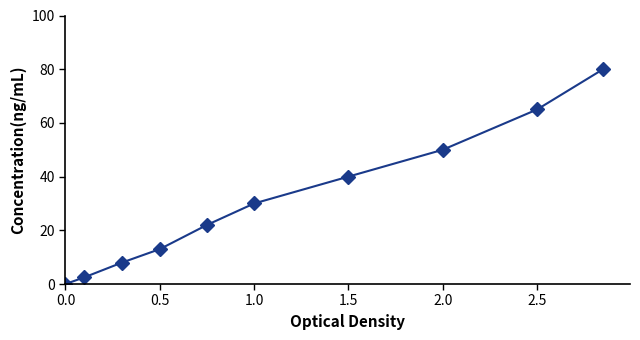

What is the average value?

31.1